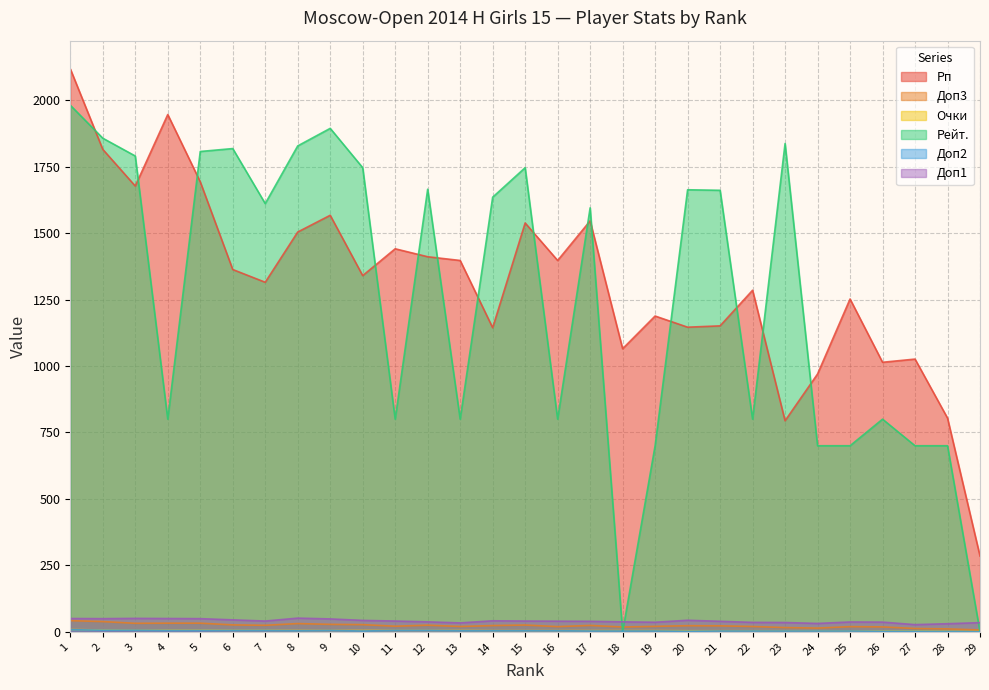

At 21, list the series in order from largest to smallest.

Рейт., Рп, Доп1, Доп3, Очки, Доп2